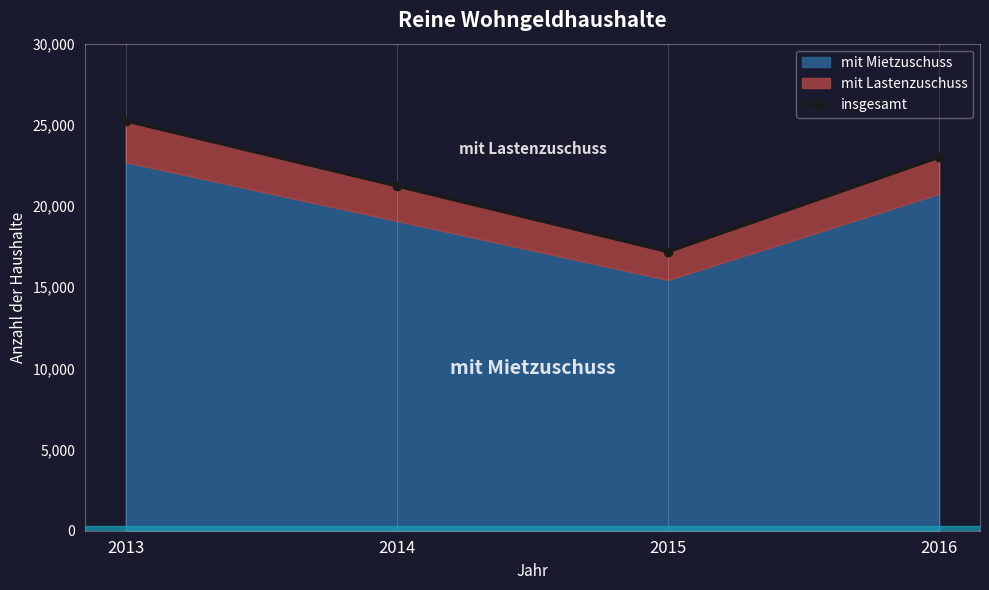

Which label corresponds to the largest value in the chart?

2013